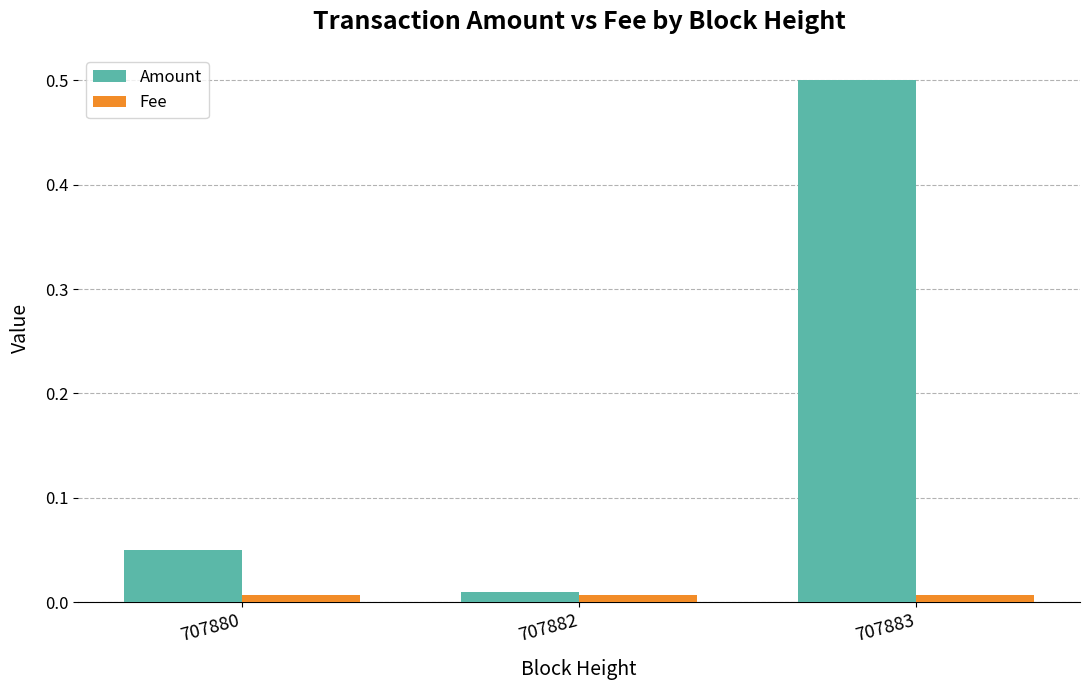

Which category has the highest value in the Amount series?

707883